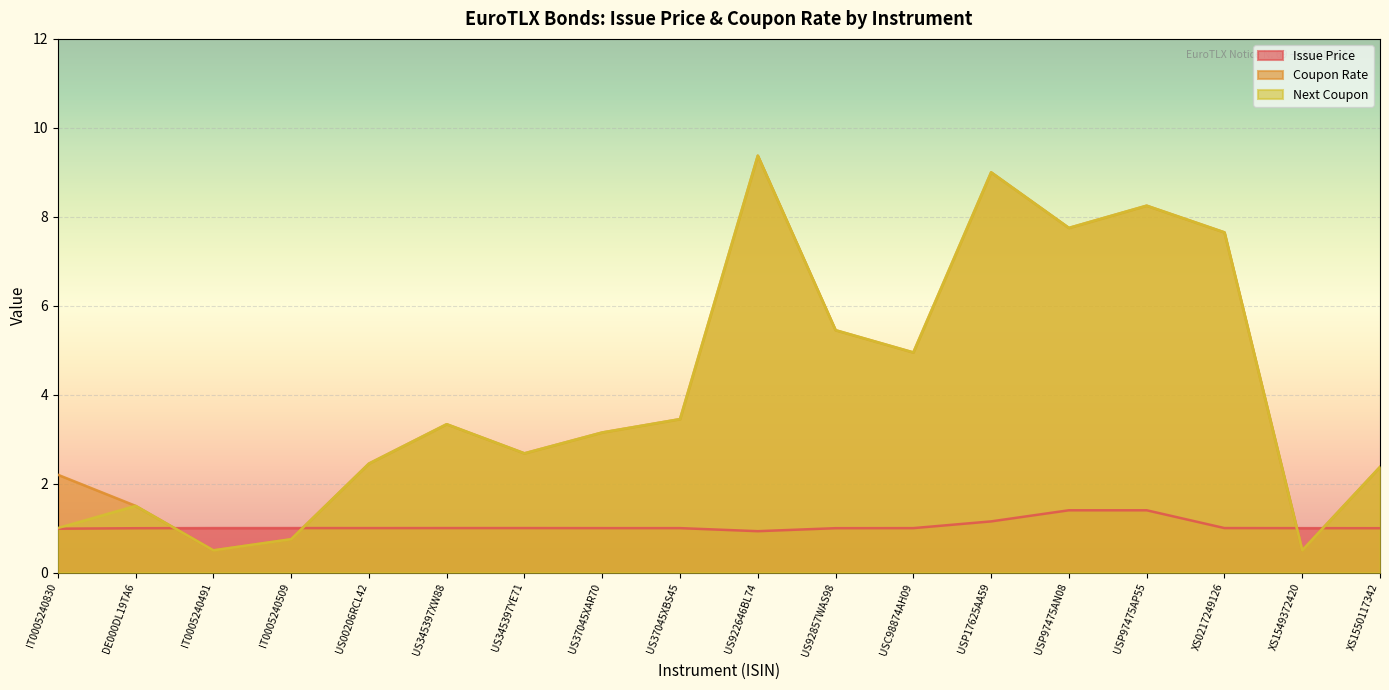

What is the difference between the maximum and second lowest values in the Next Coupon series?

8.9